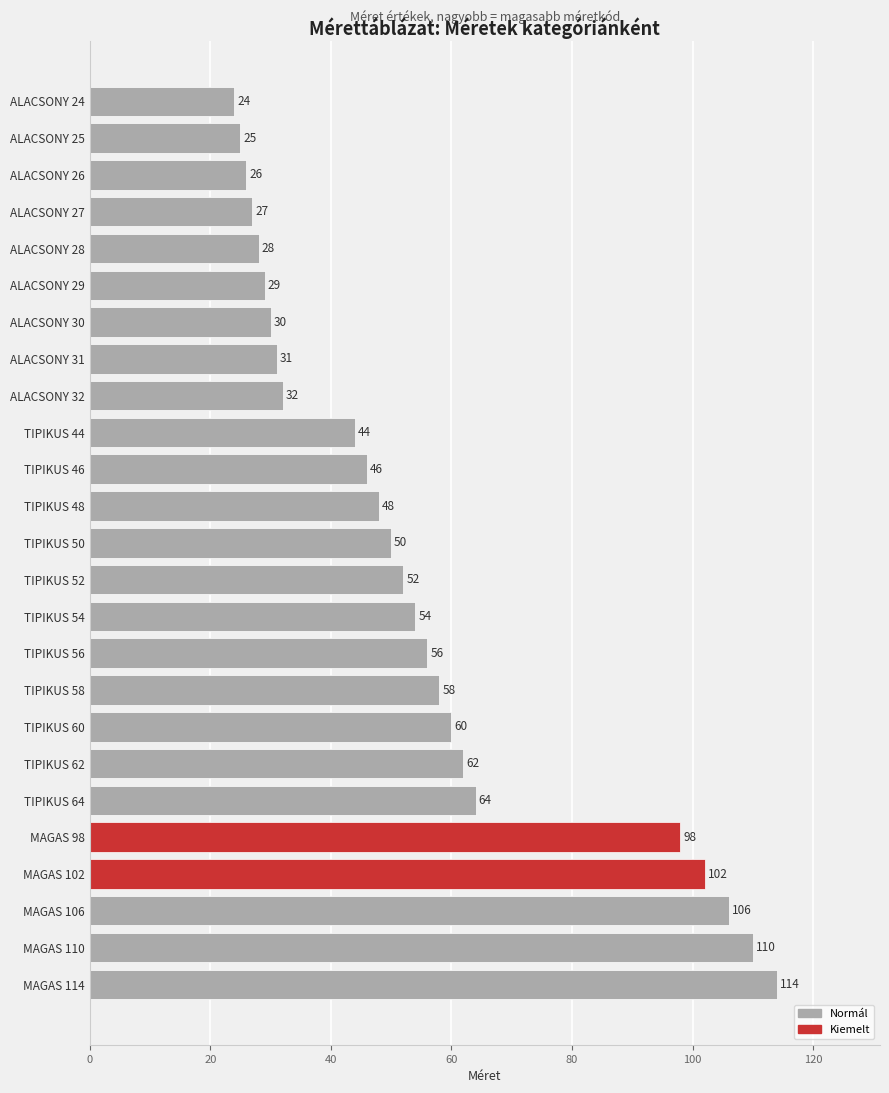

What is the greatest value displayed?

114